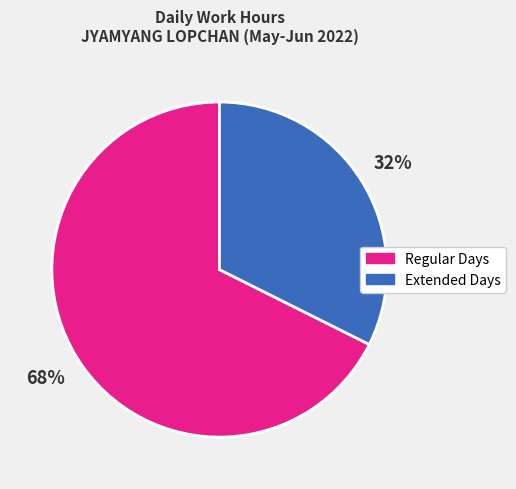

To the nearest percent, what is the average slice percentage?

50%